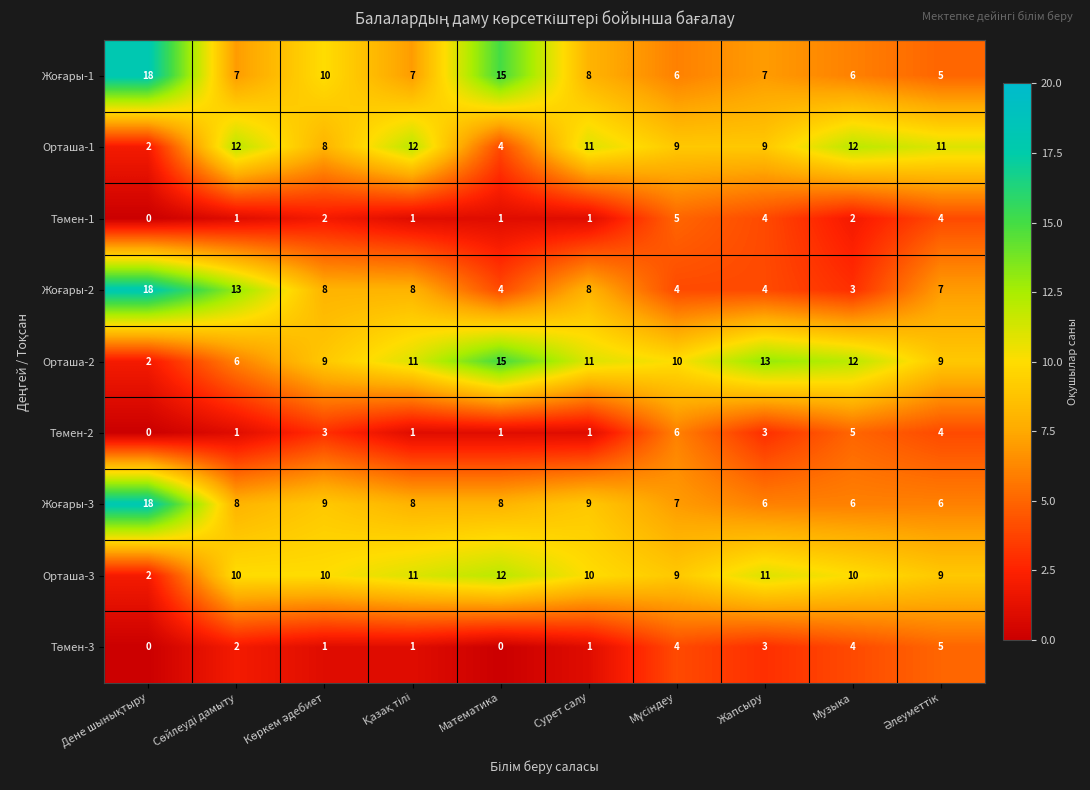

How many distinct data groups are displayed?

9